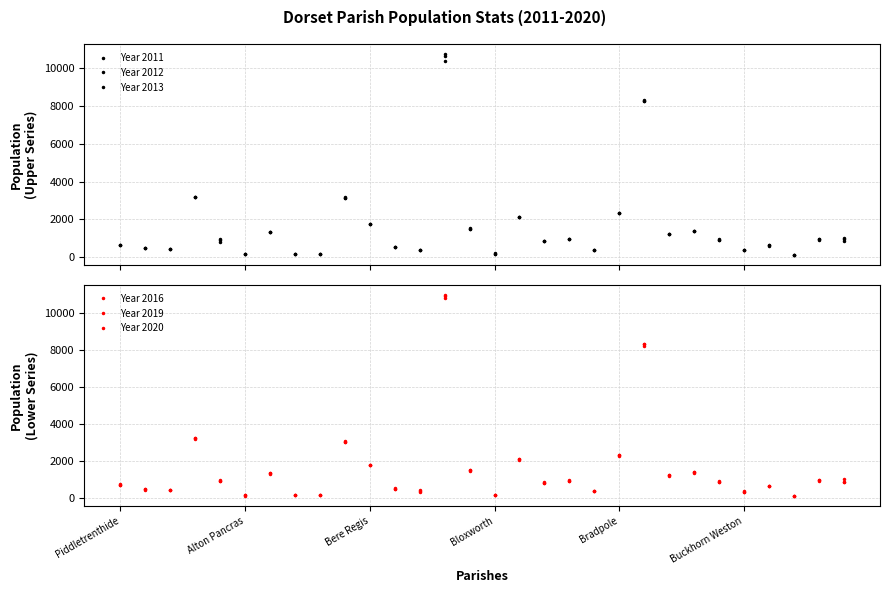

What is the average value of the Year 2020 series?

1573